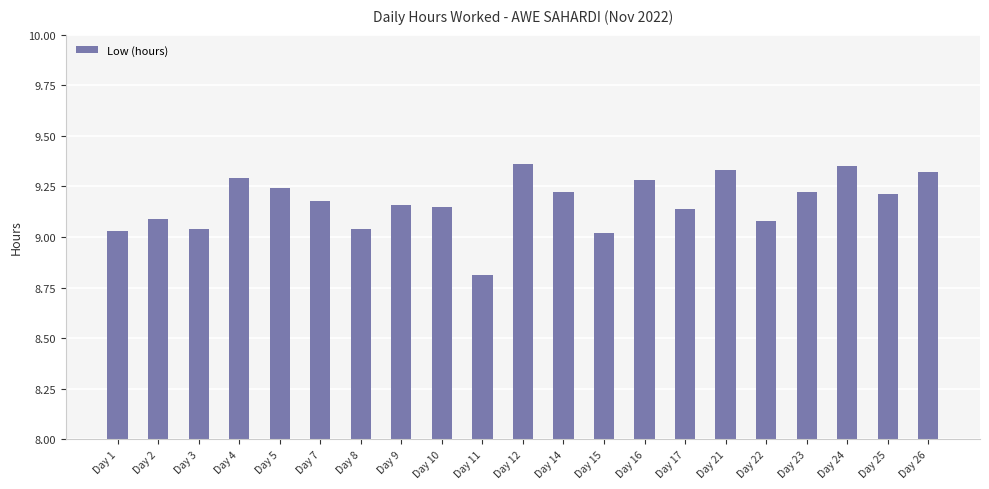

Are the bars horizontal?

No